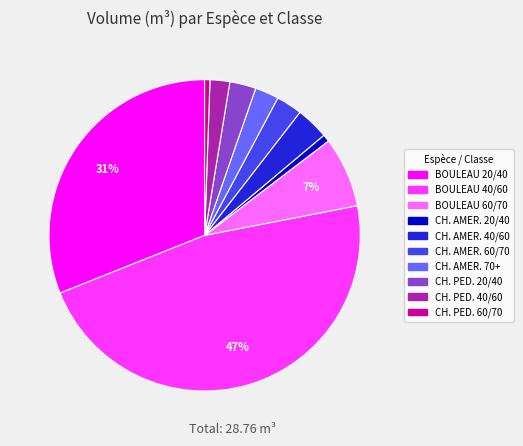

Is there any slice that represents more than half of the pie?

No